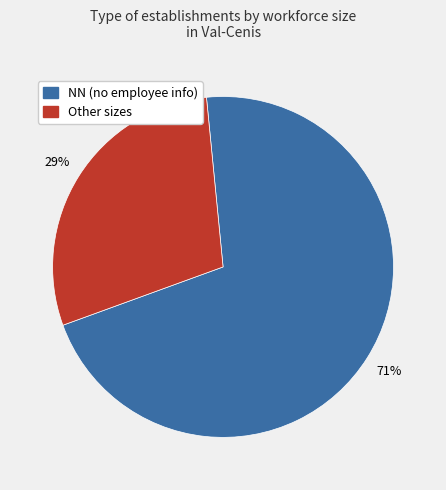

How many slices are in this pie chart?

2